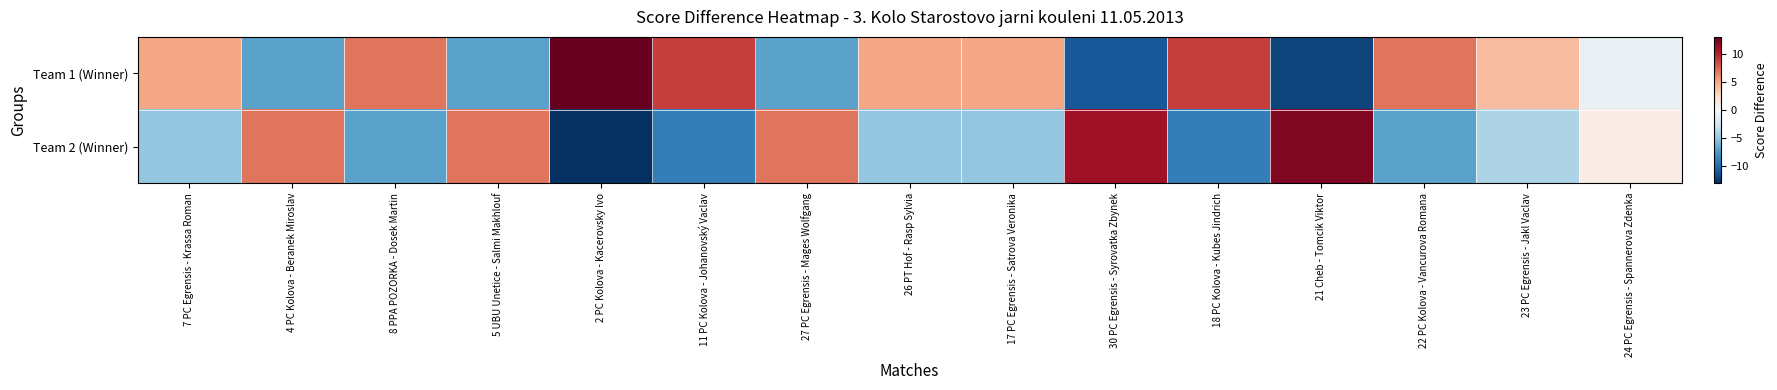

Which category has the lowest value across all series?

2 PC Kolova - Kacerovsky Ivo